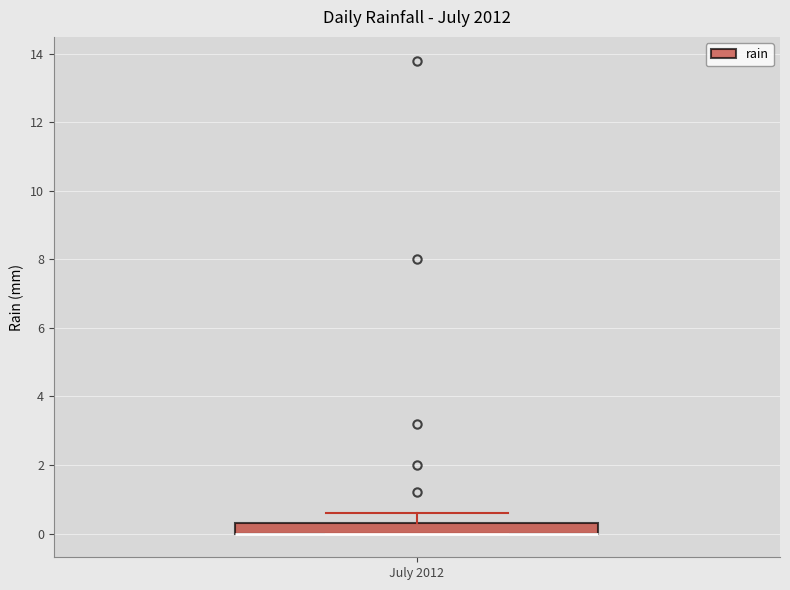

Read this box plot against the y-axis: the position of the median line, the range covered by the box, and the ends of both whiskers. The values are not printed on the chart, so give them approximately, as read against the axis.

median 0.0 (drawn on the box's lower edge), box 0.0 to 0.4, whiskers 0.0 to 0.6